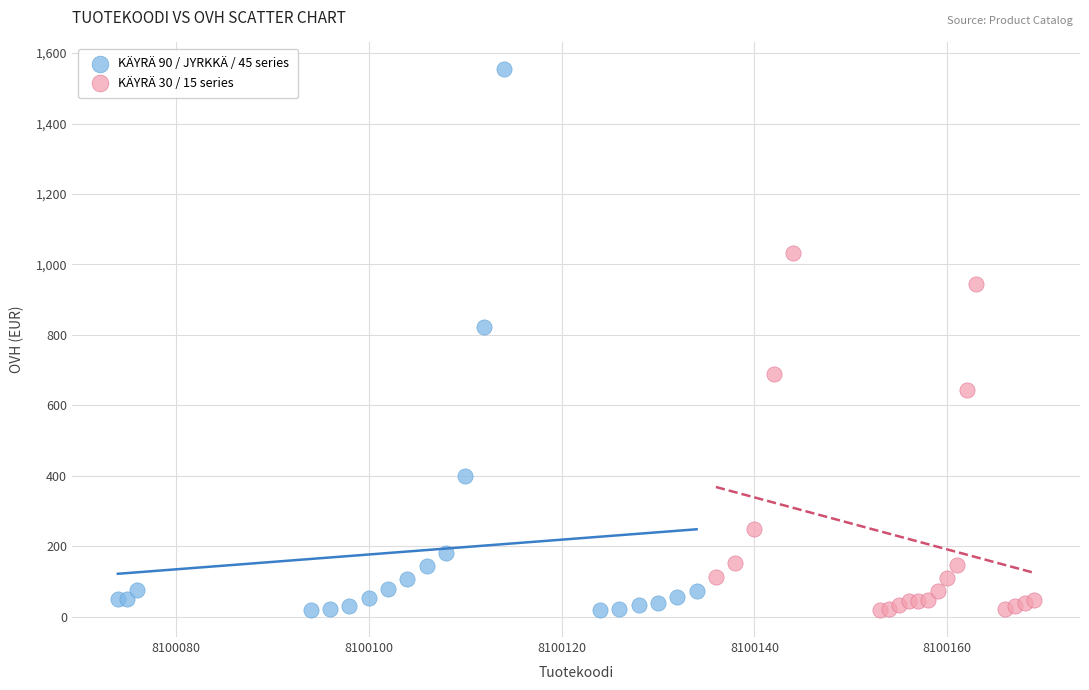

Which series reaches the maximum Y coordinate?

KÄYRÄ 90 / JYRKKÄ / 45 series